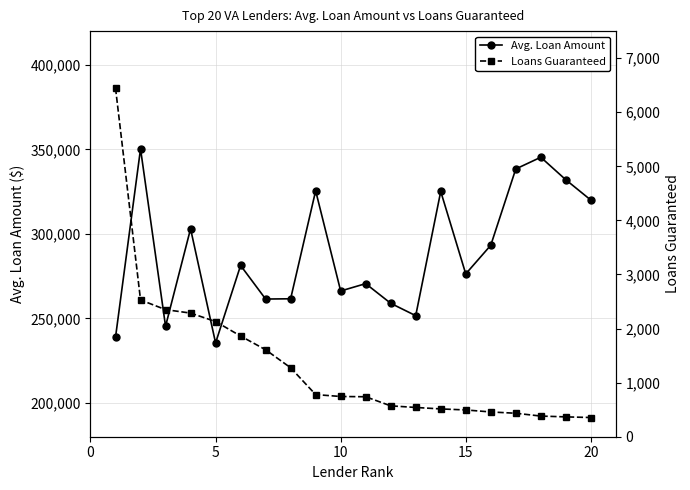

What is the lowest value of the Avg. Loan Amount series?

235502